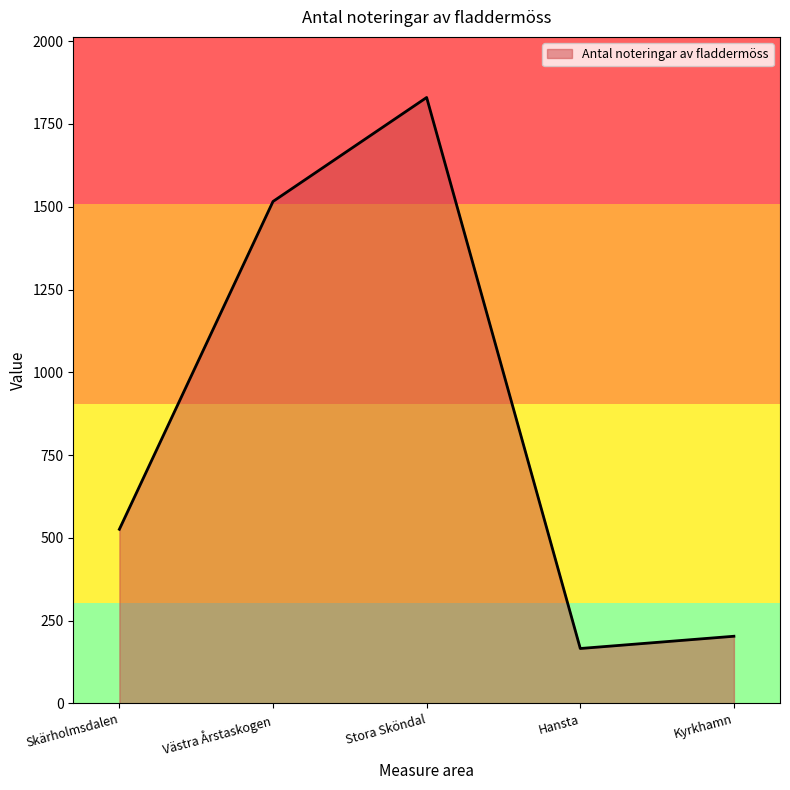

Approximately how many times larger is the value at Hansta compared to Skärholmsdalen?

0.3